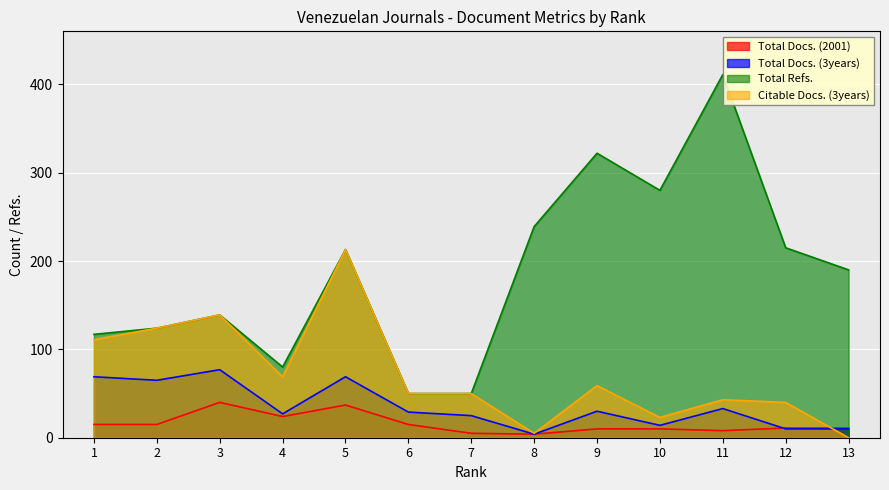

What is the difference between the Total Refs. values at 12 and 2?

91